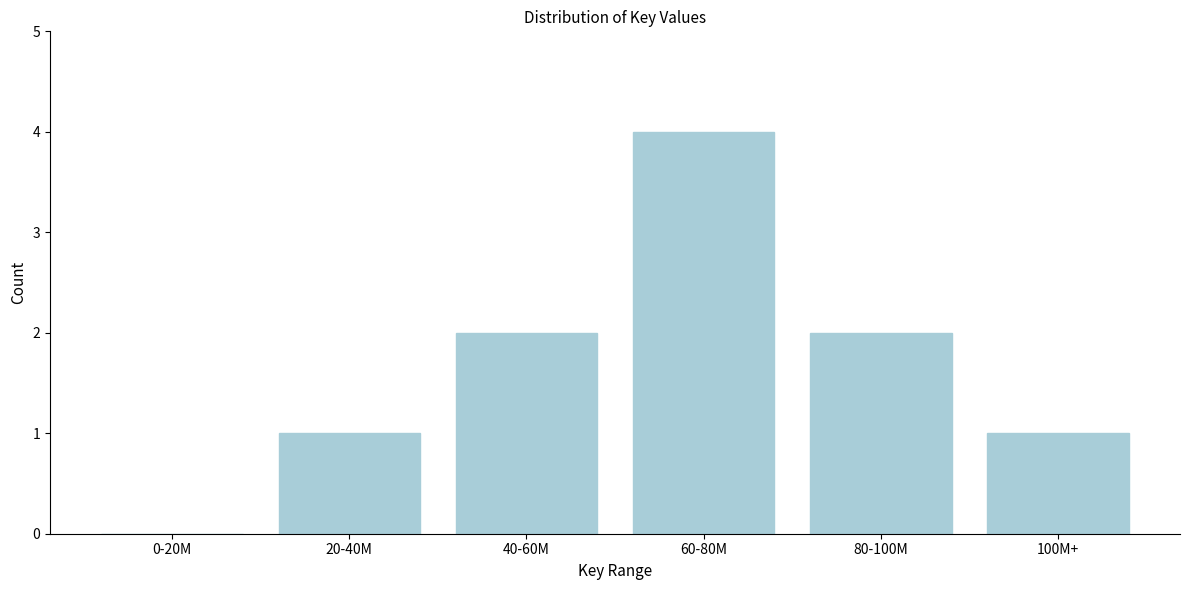

Reading left to right, list all the values displayed in this chart.

0-20M=0	20-40M=1	40-60M=2	60-80M=4	80-100M=2	100M+=1